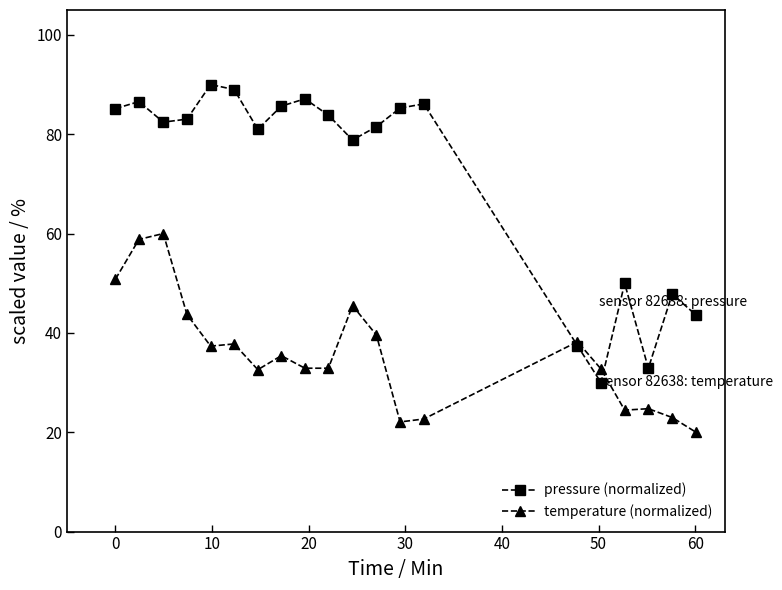

Rank the series by their maximum value, from highest to lowest.

pressure (normalized), temperature (normalized)